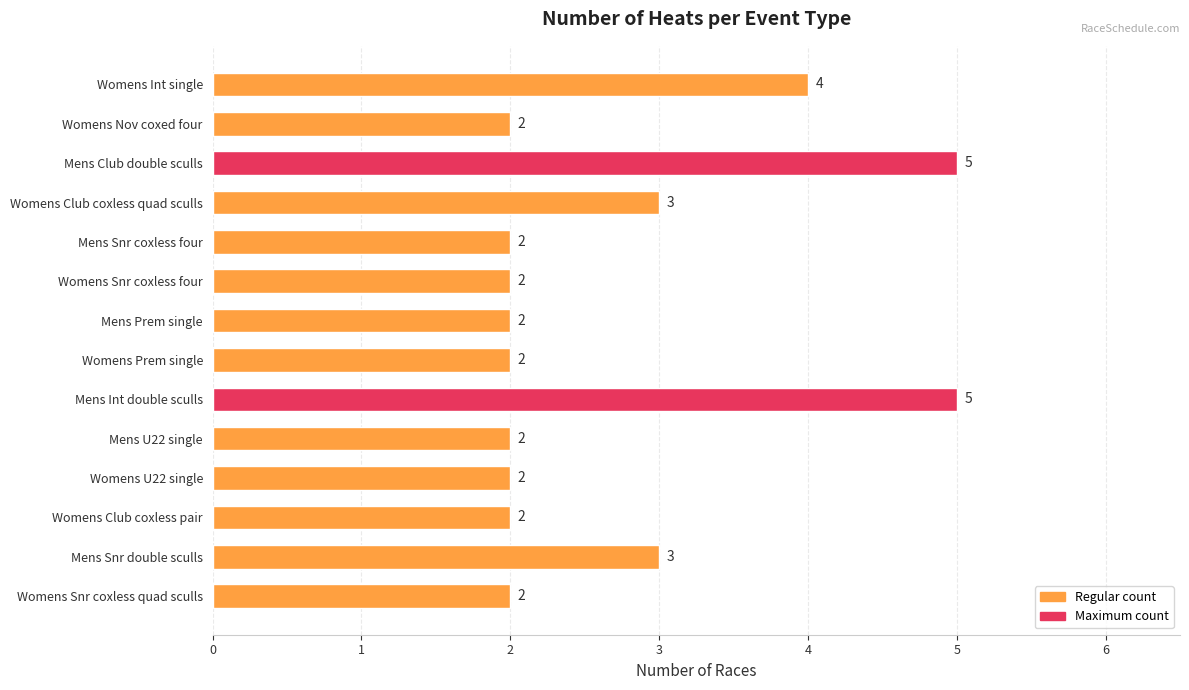

Between Mens Club double sculls and Mens Snr double sculls, which is larger?

Mens Club double sculls